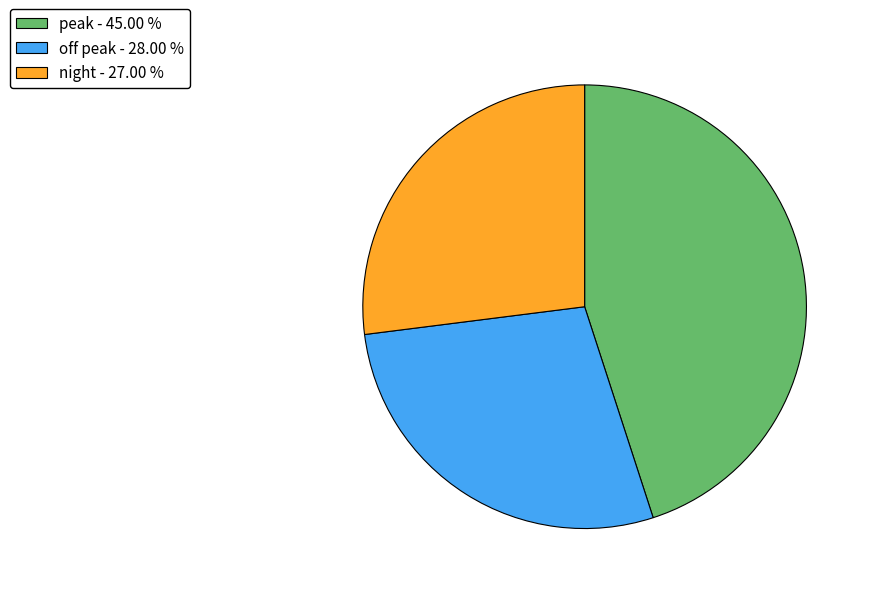

Which category has the biggest portion of the pie?

peak